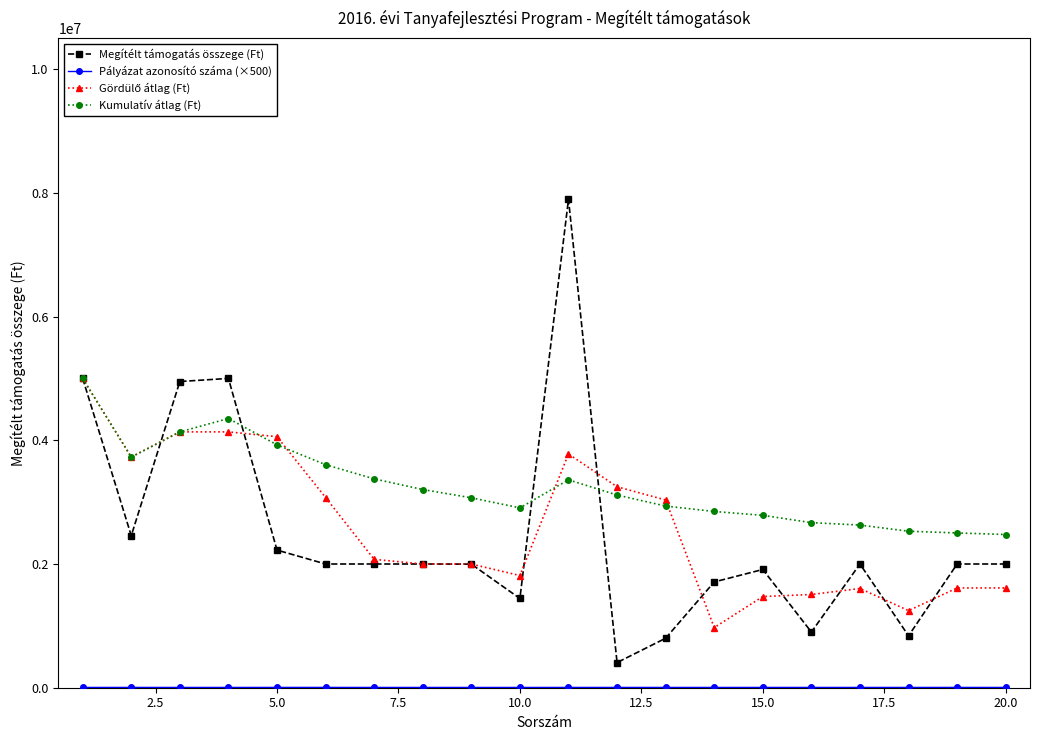

What is the highest value of the Kumulatív átlag (Ft) series?

5000000.0